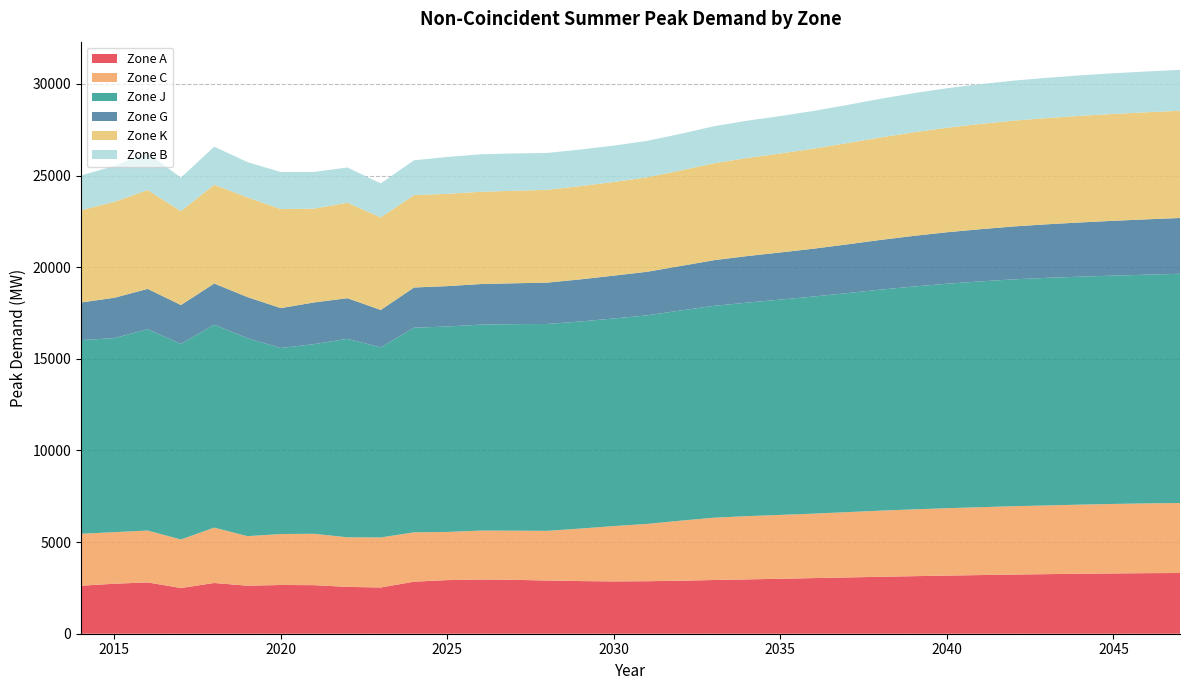

Reading left to right, transcribe all the data shown in this chart.

Zone A: 2014=2620	2015=2728	2016=2800	2017=2494	2018=2769	2019=2620	2020=2660	2021=2650	2022=2555	2023=2524	2024=2840	2025=2926	2026=2959	2027=2941	2028=2903	2029=2873	2030=2855	2031=2866	2032=2893	2033=2931	2034=2965	2035=2999	2036=3035	2037=3071	2038=3107	2039=3140	2040=3172	2041=3201	2042=3228	2043=3251	2044=3273	2045=3290	2046=3305	2047=3314
Zone C: 2014=2832	2015=2815	2016=2830	2017=2649	2018=3021	2019=2705	2020=2781	2021=2803	2022=2707	2023=2730	2024=2693	2025=2629	2026=2669	2027=2683	2028=2711	2029=2866	2030=3020	2031=3127	2032=3276	2033=3400	2034=3452	2035=3485	2036=3518	2037=3564	2038=3609	2039=3646	2040=3678	2041=3704	2042=3730	2043=3750	2044=3772	2045=3792	2046=3808	2047=3819
Zone J: 2014=10572	2015=10586	2016=10990	2017=10671	2018=11070	2019=10802	2020=10150	2021=10352	2022=10830	2023=10372	2024=11168	2025=11210	2026=11240	2027=11270	2028=11290	2029=11300	2030=11330	2031=11380	2032=11470	2033=11560	2034=11650	2035=11750	2036=11850	2037=11950	2038=12060	2039=12160	2040=12250	2041=12320	2042=12380	2043=12420	2044=12440	2045=12460	2046=12480	2047=12510
Zone G: 2014=2052	2015=2204	2016=2198	2017=2125	2018=2251	2019=2243	2020=2178	2021=2274	2022=2218	2023=2042	2024=2193	2025=2204	2026=2214	2027=2230	2028=2257	2029=2300	2030=2337	2031=2380	2032=2427	2033=2491	2034=2542	2035=2572	2036=2610	2037=2661	2038=2713	2039=2764	2040=2809	2041=2850	2042=2887	2043=2922	2044=2959	2045=2992	2046=3021	2047=3045
Zone K: 2014=5035	2015=5236	2016=5394	2017=5121	2018=5394	2019=5438	2020=5405	2021=5120	2022=5210	2023=5051	2024=5043	2025=5036	2026=5035	2027=5048	2028=5063	2029=5090	2030=5111	2031=5156	2032=5212	2033=5289	2034=5353	2035=5402	2036=5460	2037=5525	2038=5591	2039=5652	2040=5703	2041=5742	2042=5774	2043=5796	2044=5818	2045=5832	2046=5843	2047=5852
Zone B: 2014=1898	2015=1954	2016=2023	2017=1828	2018=2073	2019=1926	2020=2022	2021=2002	2022=1923	2023=1856	2024=1900	2025=2013	2026=2045	2027=2038	2028=2012	2029=1995	2030=1986	2031=1988	2032=1999	2033=2022	2034=2034	2035=2042	2036=2057	2037=2082	2038=2111	2039=2136	2040=2156	2041=2171	2042=2184	2043=2196	2044=2207	2045=2218	2046=2226	2047=2231